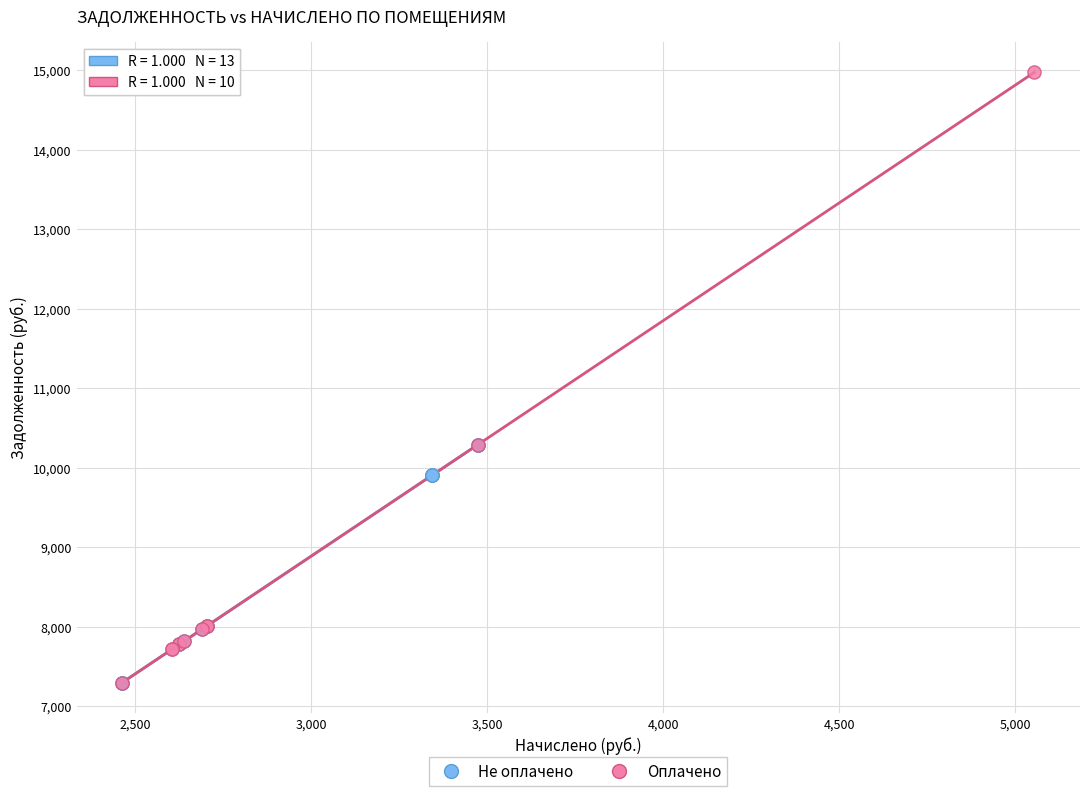

Which series has the widest spread of Y values?

Оплачено